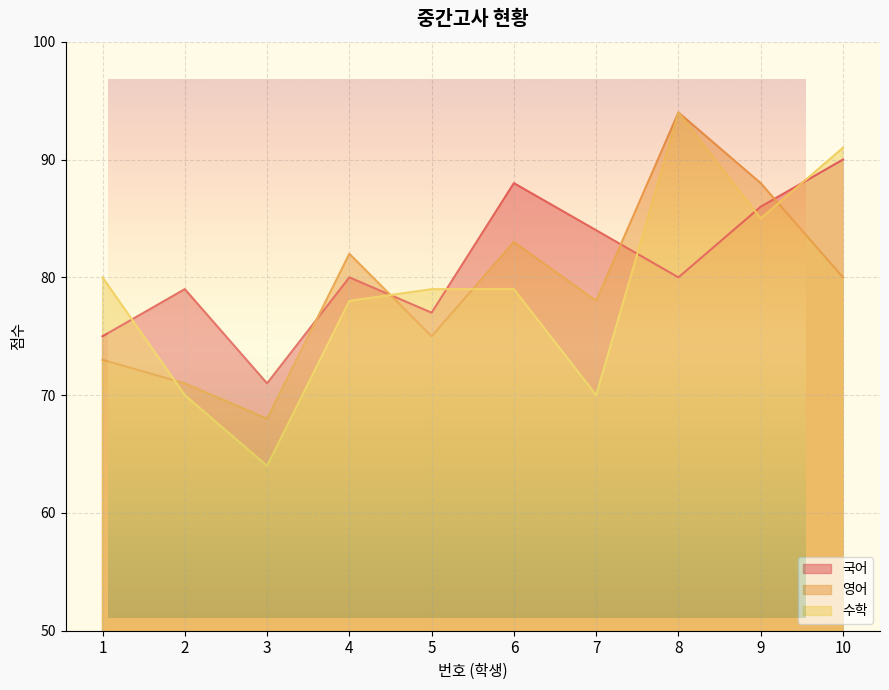

Between 5 and 3, which is larger?

5